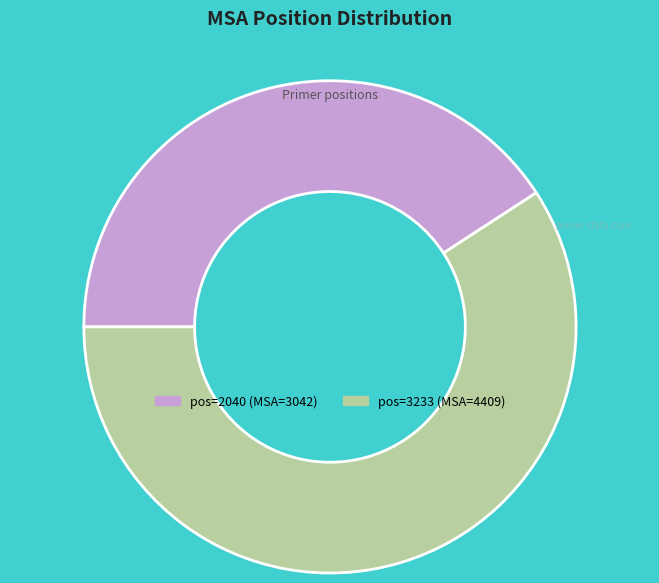

How many segments does this pie chart have?

2